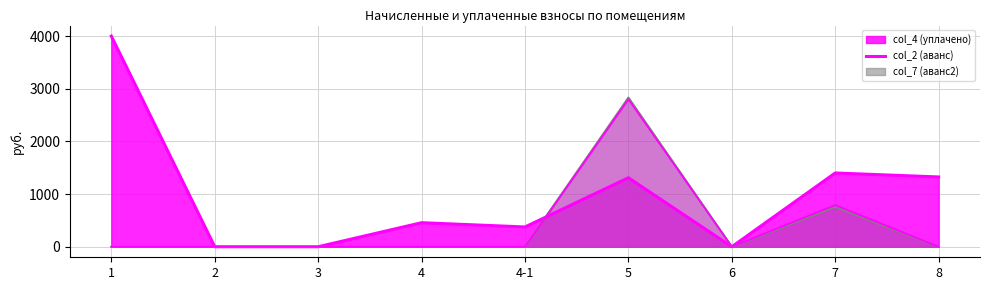

List the labels in order of col_4 (уплачено) (line) value, largest first.

1, 7, 8, 5, 4, 4-1, 2, 3, 6